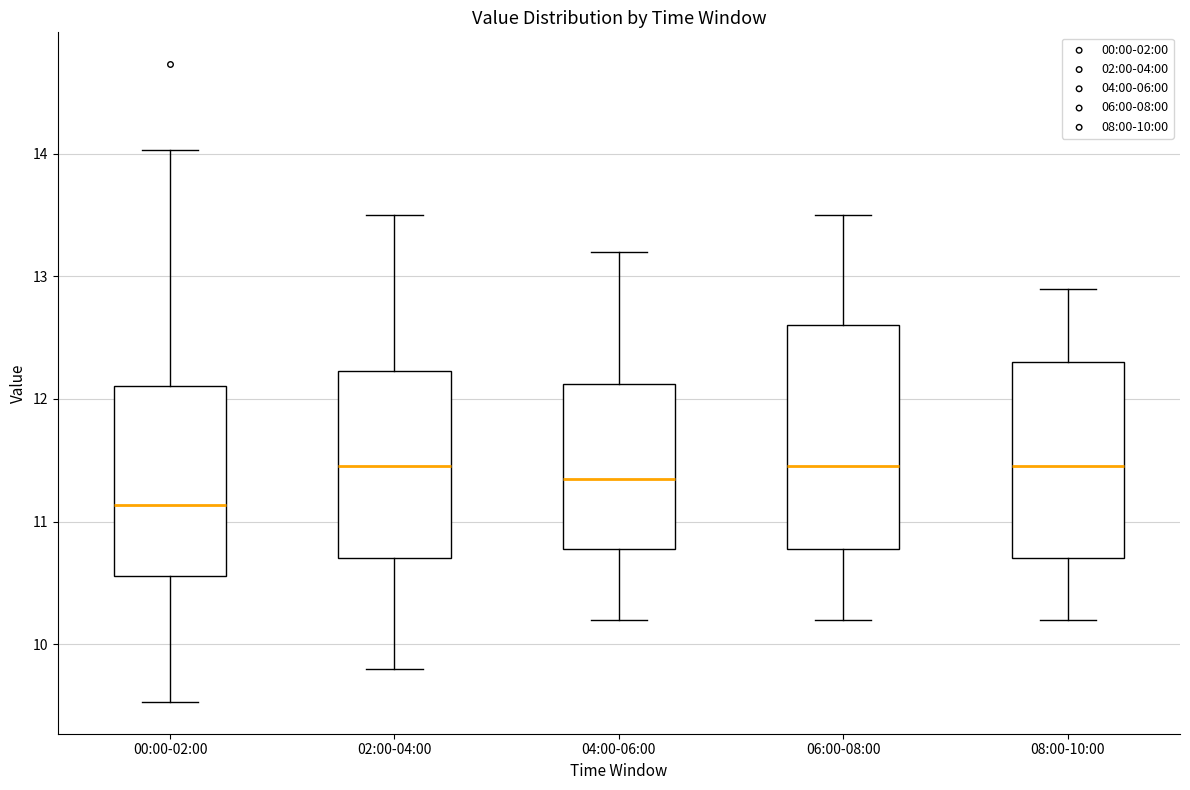

Reading left to right, transcribe this box plot: for each box, give where its median line is, the range the box spans, and where its two whiskers end, as read against the y-axis. The values are not printed on the chart, so give them approximately, as read against the axis.

00:00-02:00: median 11.1, box 10.6 to 12.1, whiskers 9.5 to 14.0
02:00-04:00: median 11.5, box 10.7 to 12.2, whiskers 9.8 to 13.5
04:00-06:00: median 11.4, box 10.8 to 12.1, whiskers 10.2 to 13.2
06:00-08:00: median 11.5, box 10.8 to 12.6, whiskers 10.2 to 13.5
08:00-10:00: median 11.5, box 10.7 to 12.3, whiskers 10.2 to 12.9